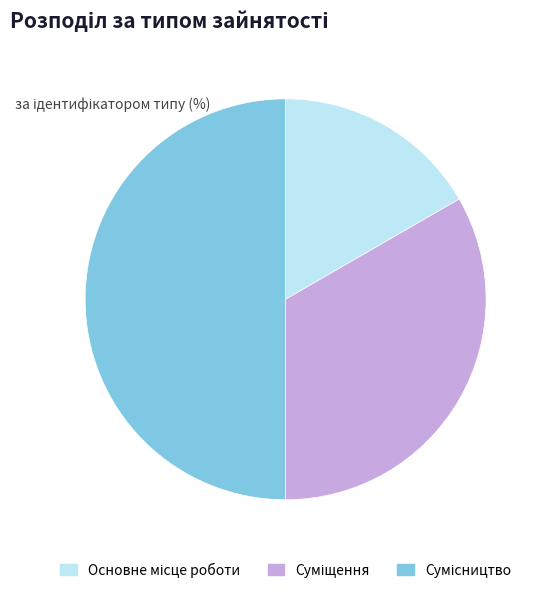

To the nearest percent, what portion does Основне місце роботи represent?

17%